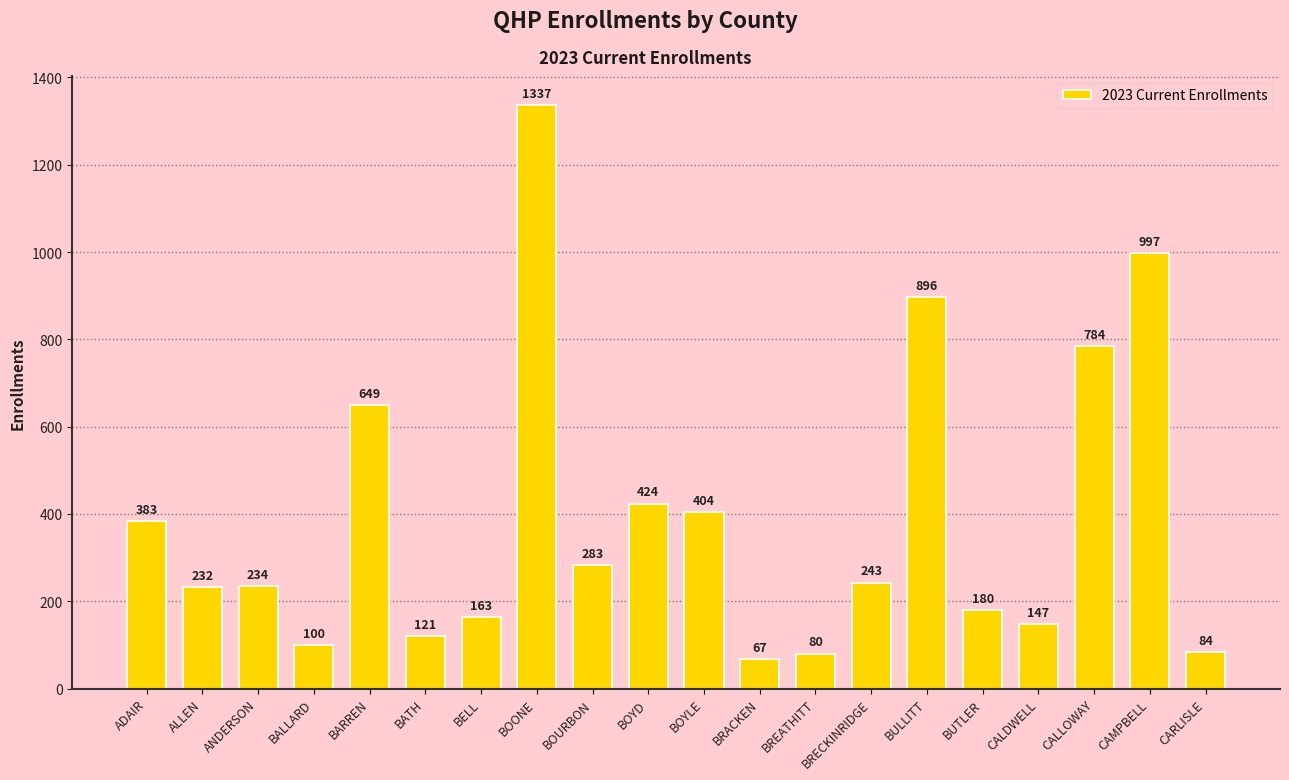

Reading left to right, what are all the values shown in this chart?

ADAIR=383	ALLEN=232	ANDERSON=234	BALLARD=100	BARREN=649	BATH=121	BELL=163	BOONE=1337	BOURBON=283	BOYD=424	BOYLE=404	BRACKEN=67	BREATHITT=80	BRECKINRIDGE=243	BULLITT=896	BUTLER=180	CALDWELL=147	CALLOWAY=784	CAMPBELL=997	CARLISLE=84